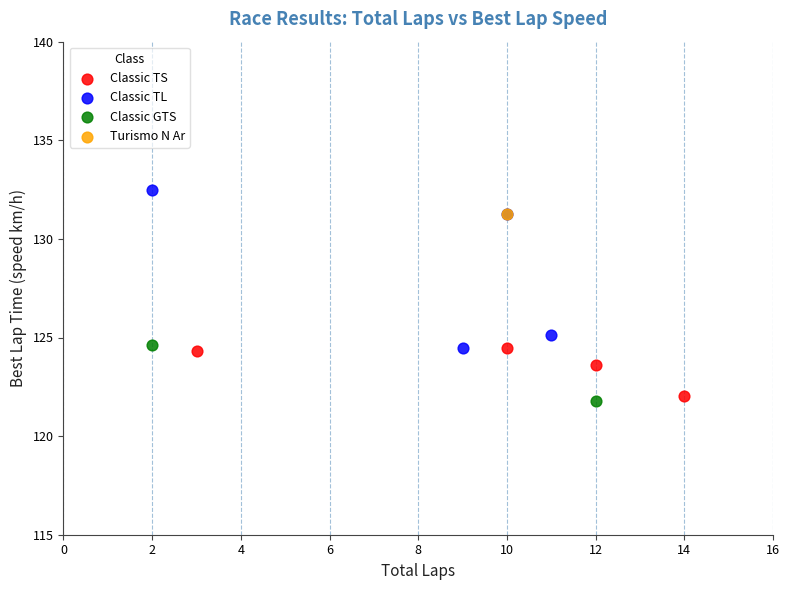

Which series contains the highest Y value?

Classic TL